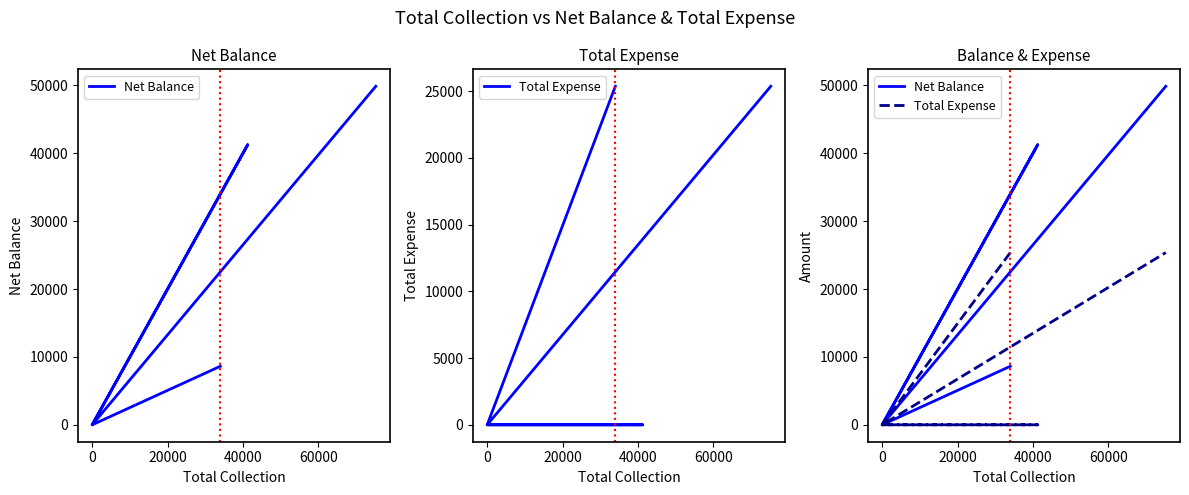

True or false: Total Expense and Net Balance cross at least once.

False